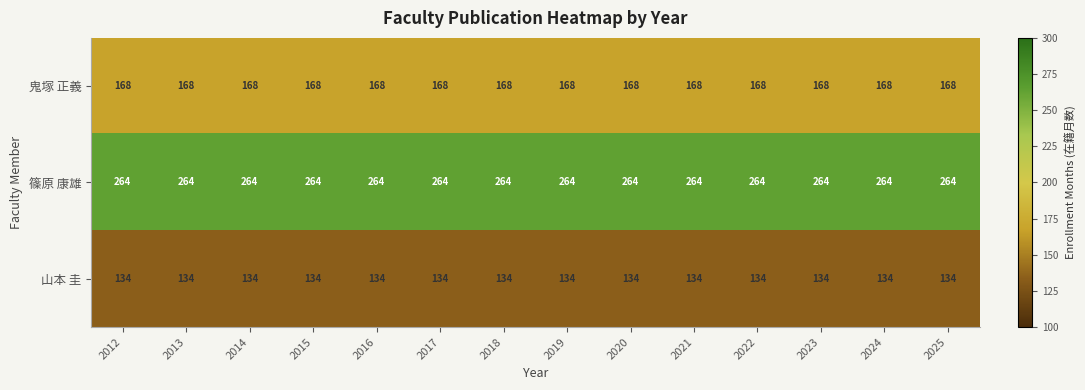

At how many categories does at least one series exceed 191?

14